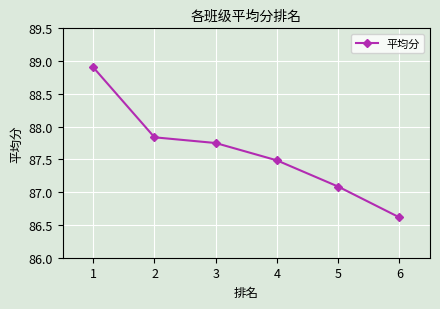

What is the average value?

87.6